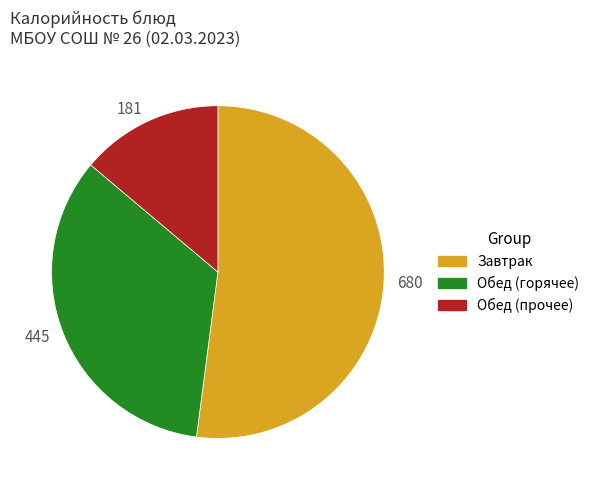

Is it true that Завтрак is 62% of the pie?

False